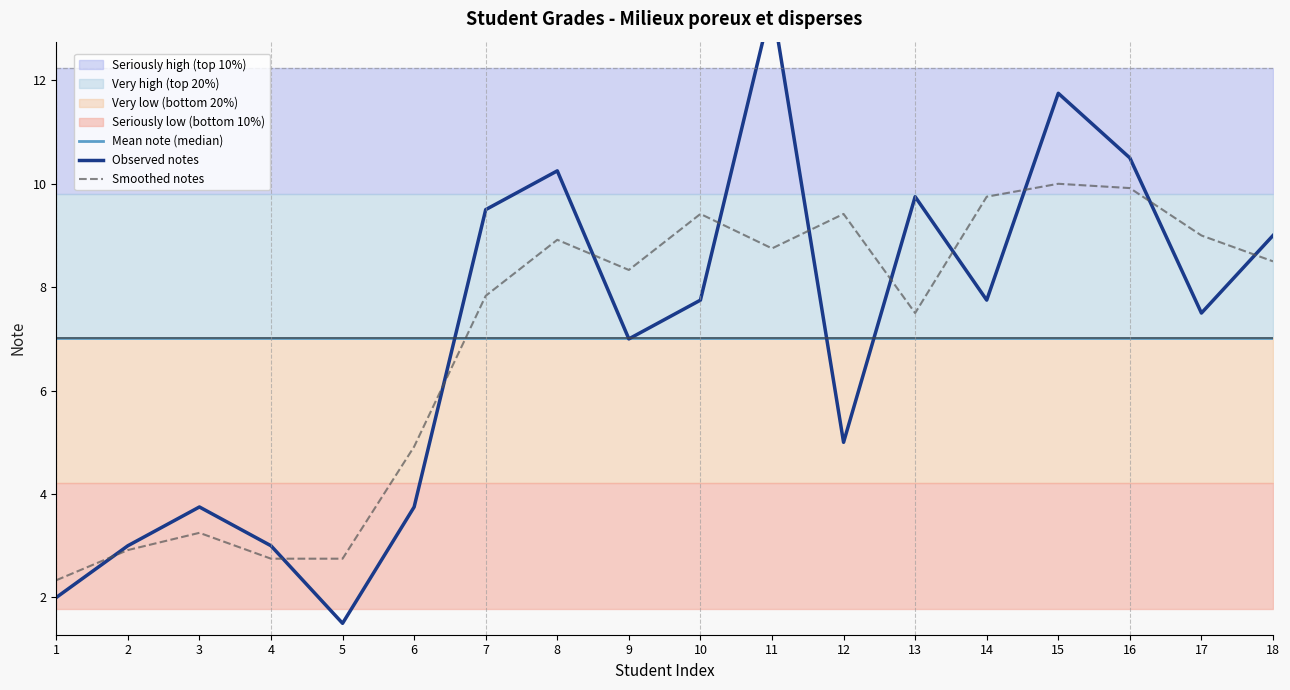

Between 6 and 17, which series saw the biggest shift?

Smoothed notes